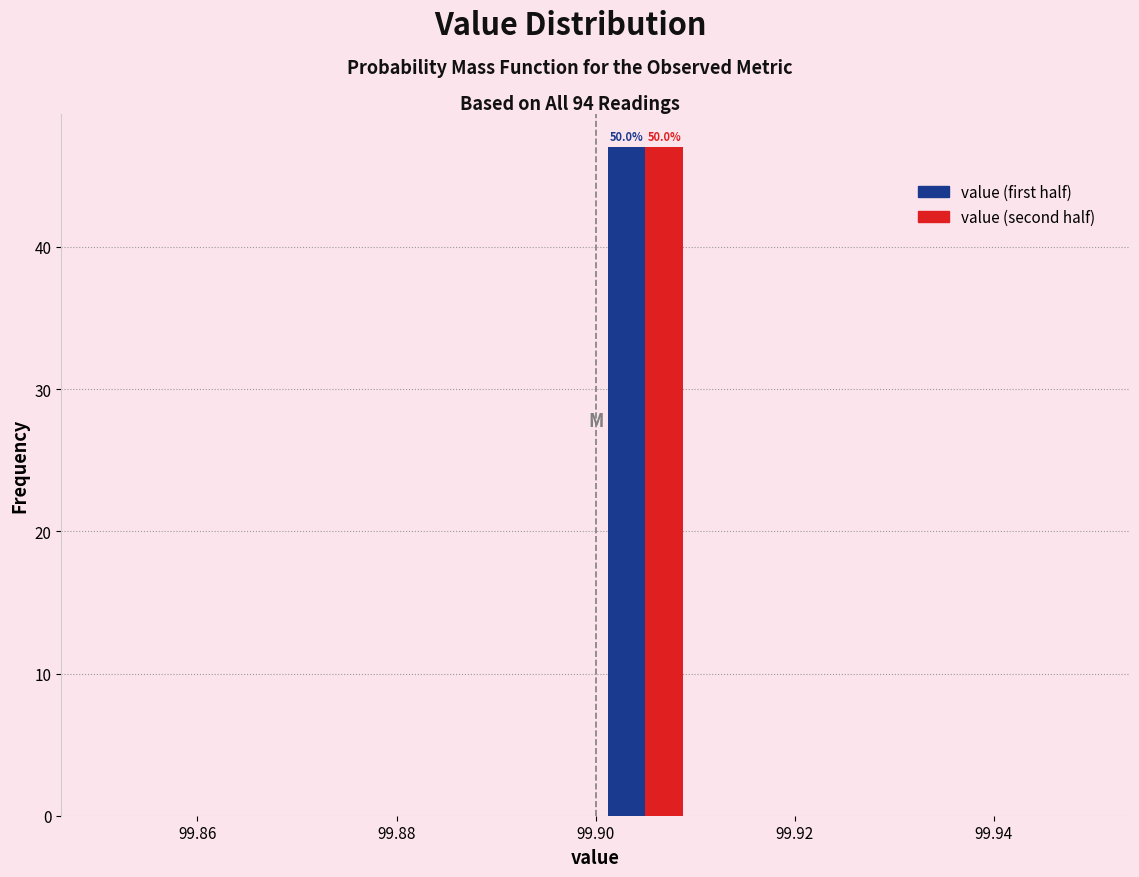

In the value (first half) series, which range on the x-axis has the tallest bar?

99.90 to 99.91